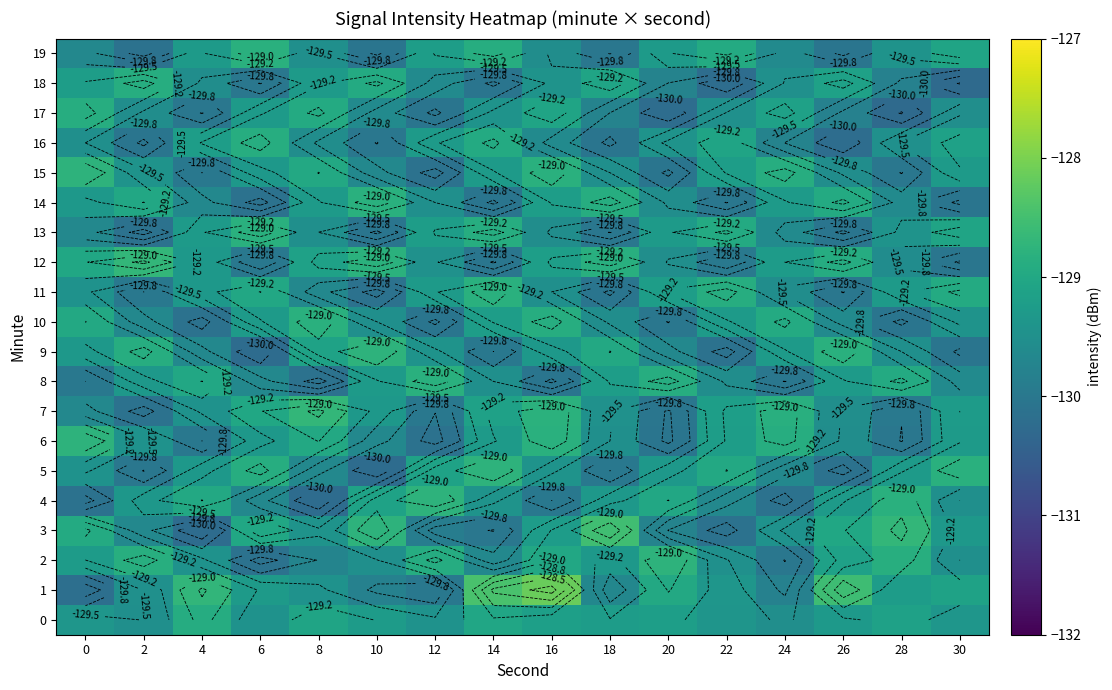

Which series has the largest range (max minus min)?

1